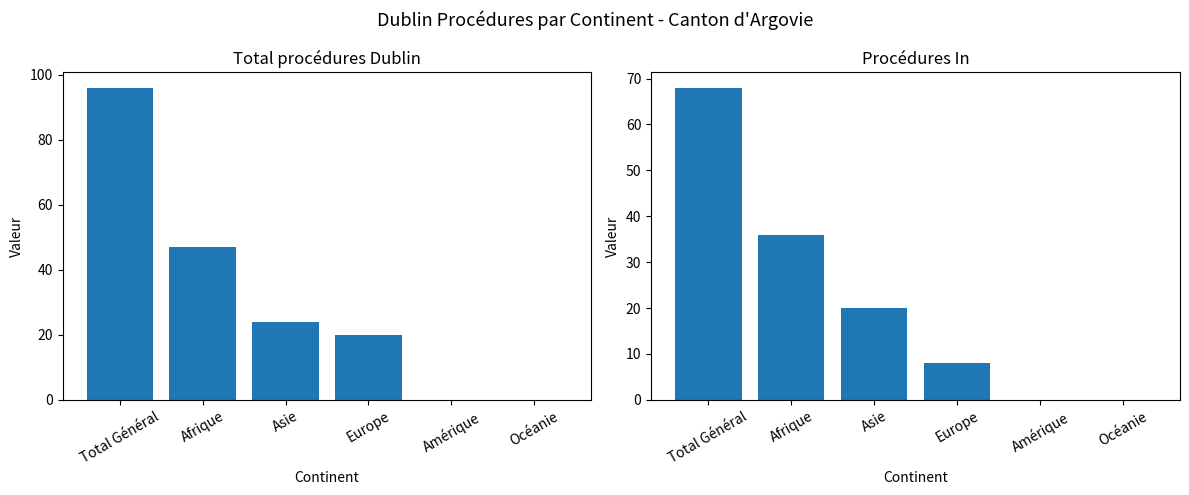

What is the sum of all Total procédures Dublin values?

187